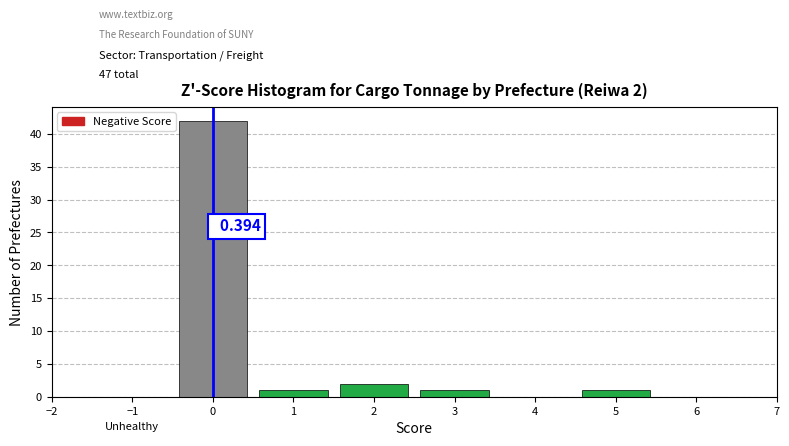

Over which range of the x-axis is the bar tallest?

-0.5 to 0.5